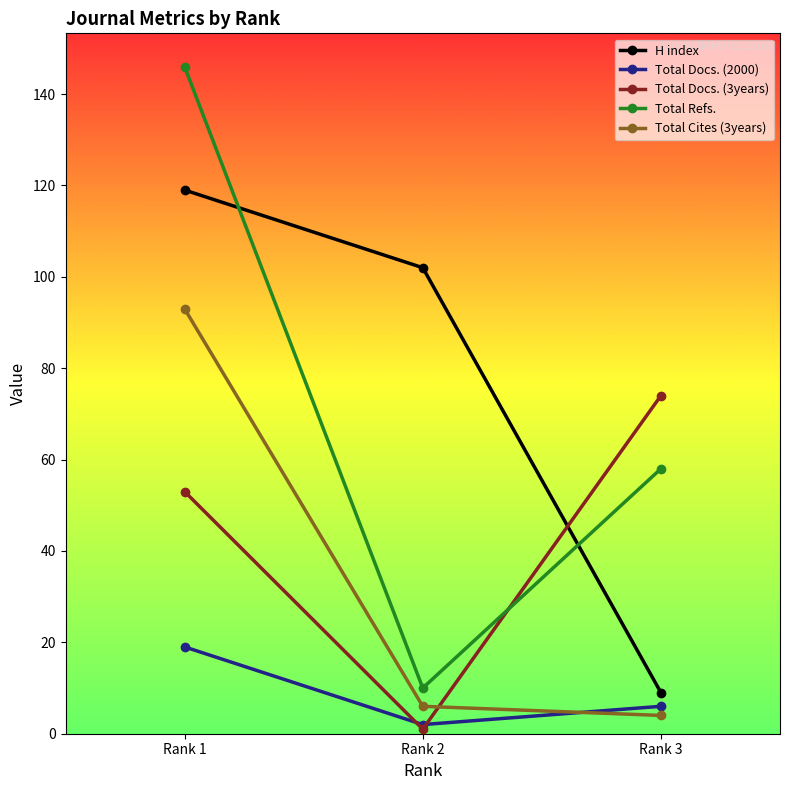

Which series has the widest spread of values?

Total Refs.